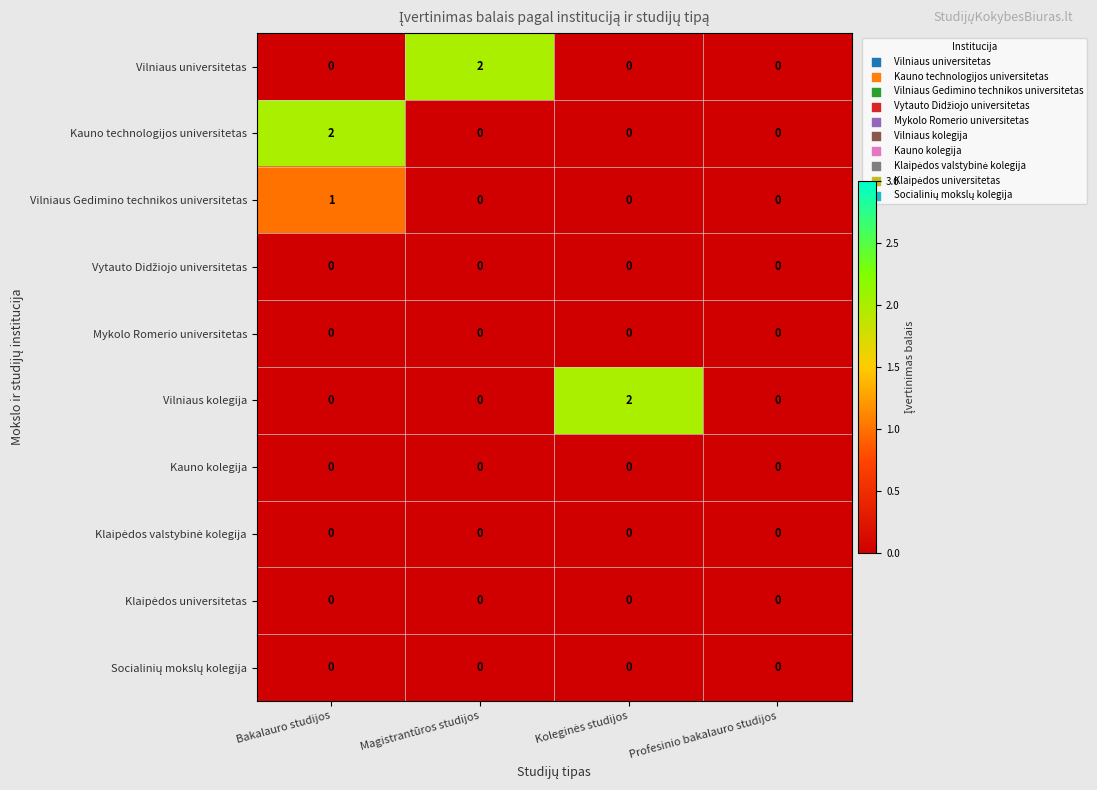

At which category is the sum across all series the highest?

Bakalauro studijos